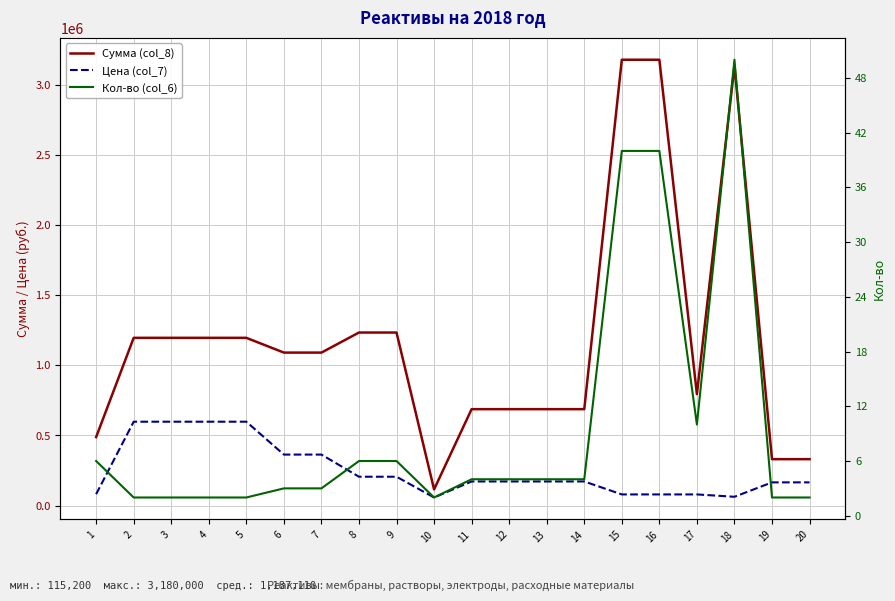

In Сумма (col_8), how many points are higher than both neighbors (excluding endpoints)?

1